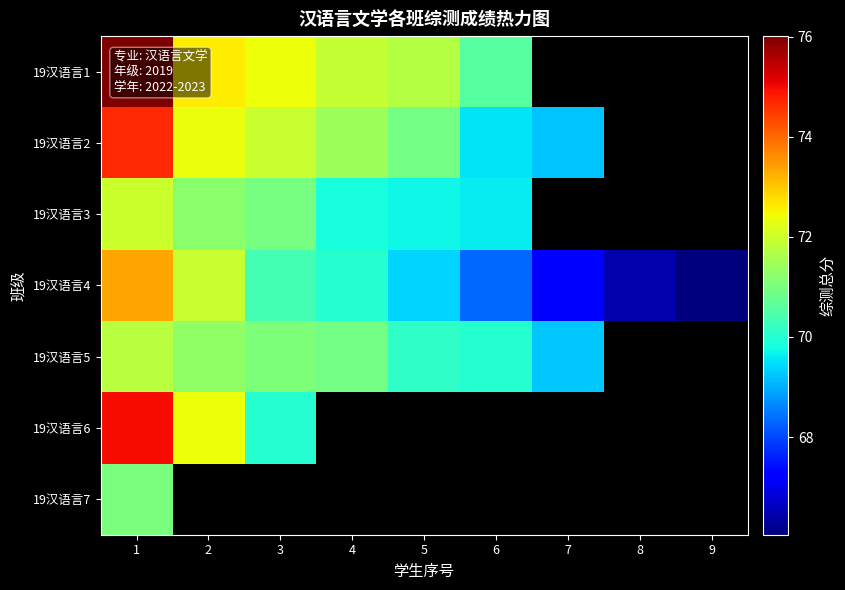

Rank the series by their maximum value, from highest to lowest.

19汉语言1, 19汉语言6, 19汉语言2, 19汉语言4, 19汉语言3, 19汉语言5, 19汉语言7